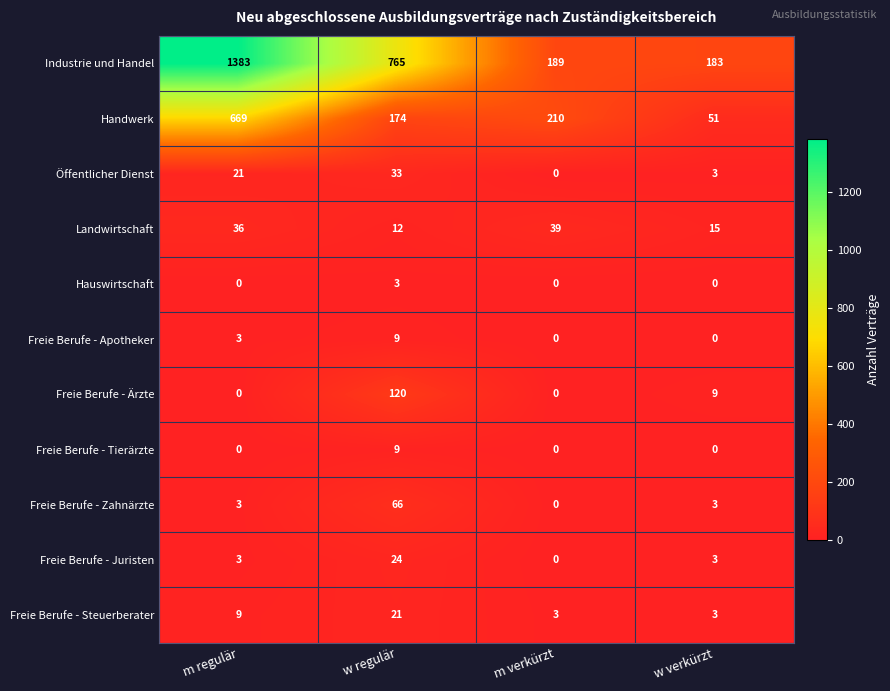

Is it true that Freie Berufe - Ärzte equals -83 at m verkürzt?

False